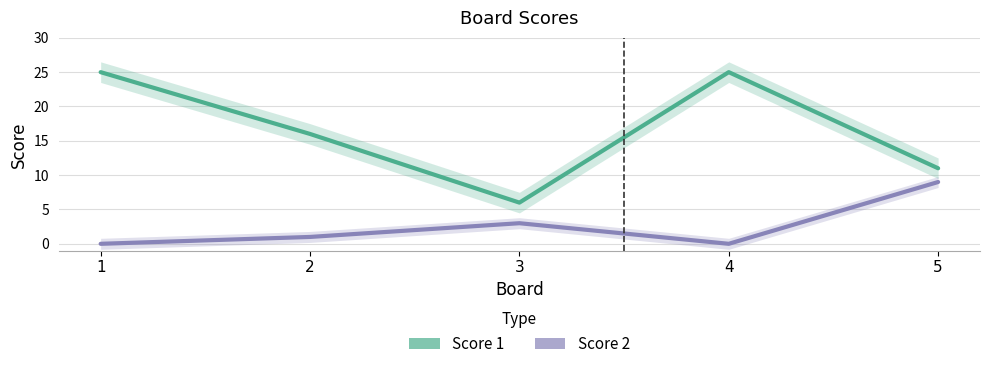

How many positive values does the Score 2 series have?

3